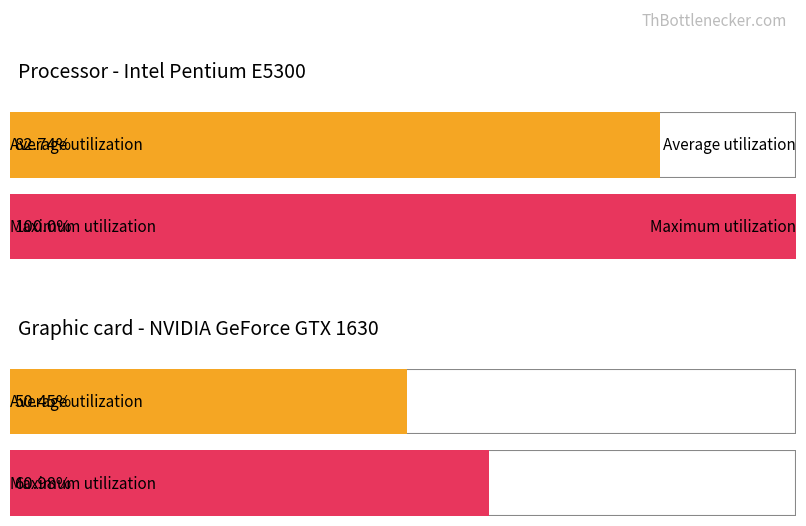

How many distinct data groups are displayed?

2